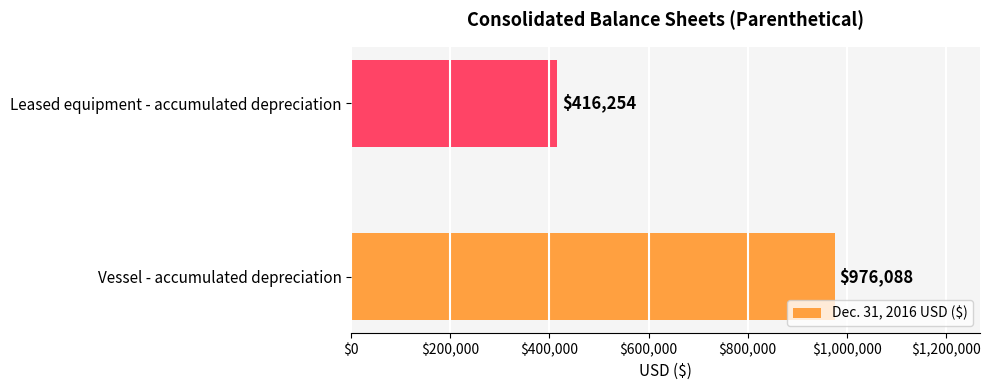

Is it true that the value at Vessel - accumulated depreciation is 636940?

False